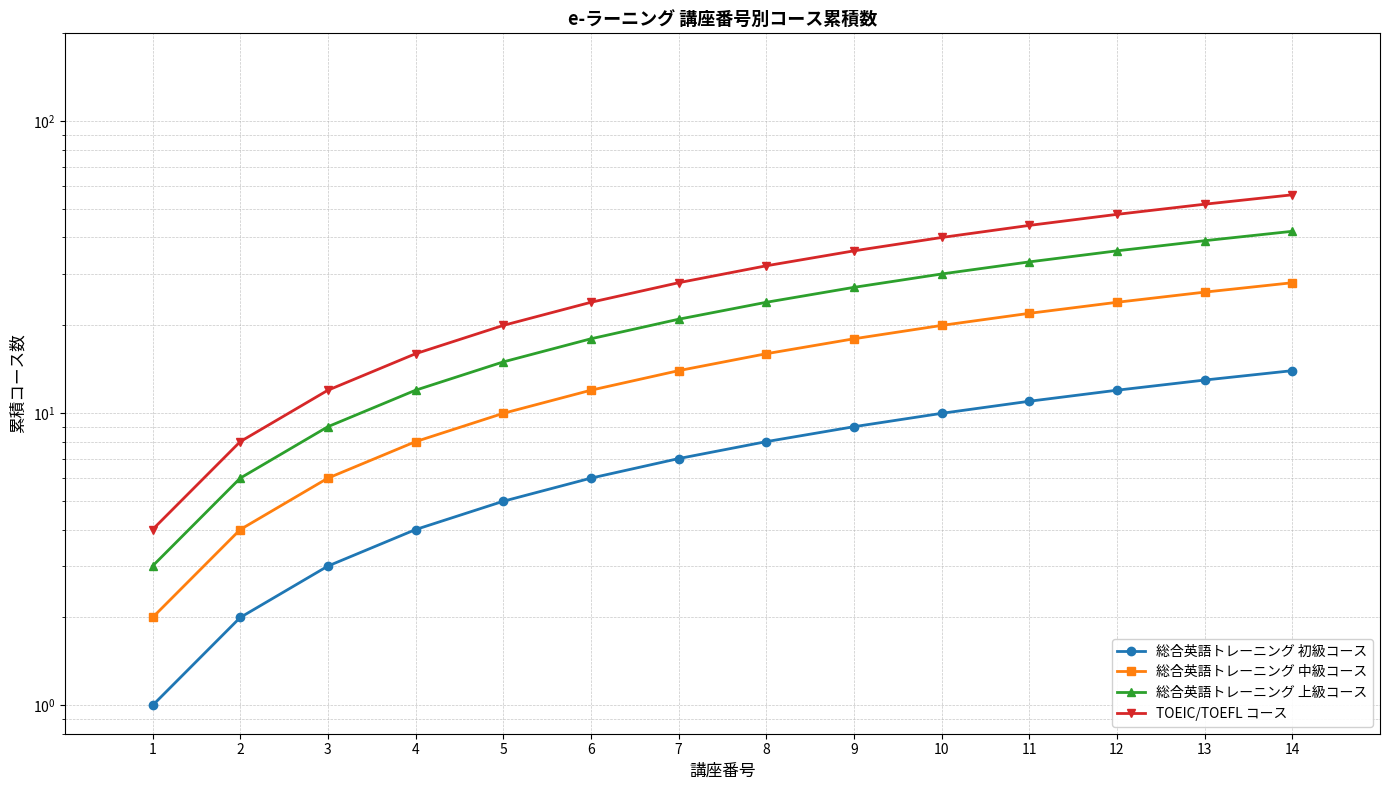

What is the greatest value displayed?

56